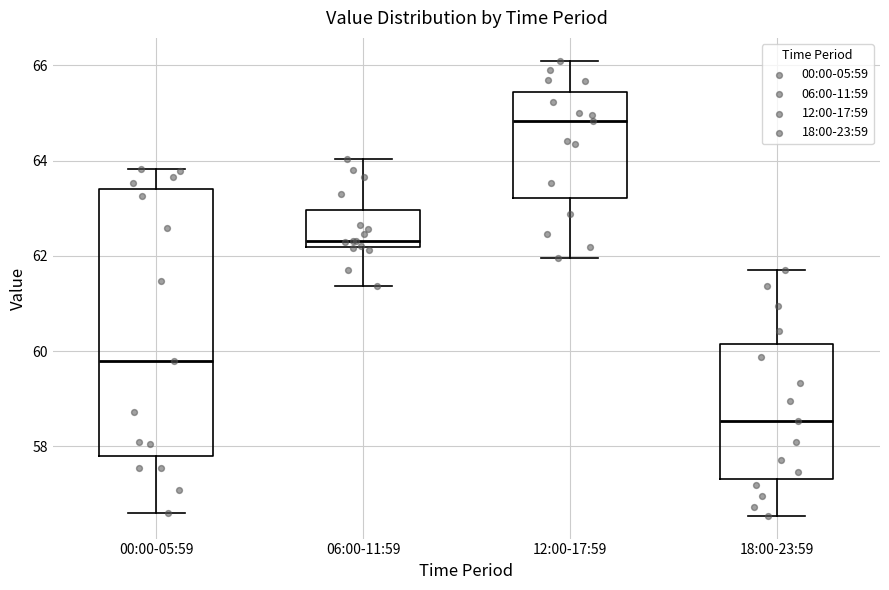

Reading left to right, transcribe this box plot: for each box, give where its median line is, the range the box spans, and where its two whiskers end, as read against the y-axis. The values are not printed on the chart, so give them approximately, as read against the axis.

00:00-05:59: median 59.8, box 57.8 to 63.4, whiskers 56.6 to 63.8
06:00-11:59: median 62.4, box 62.2 to 63.0, whiskers 61.4 to 64.0
12:00-17:59: median 64.8, box 63.2 to 65.4, whiskers 62.0 to 66.2
18:00-23:59: median 58.6, box 57.4 to 60.2, whiskers 56.6 to 61.8